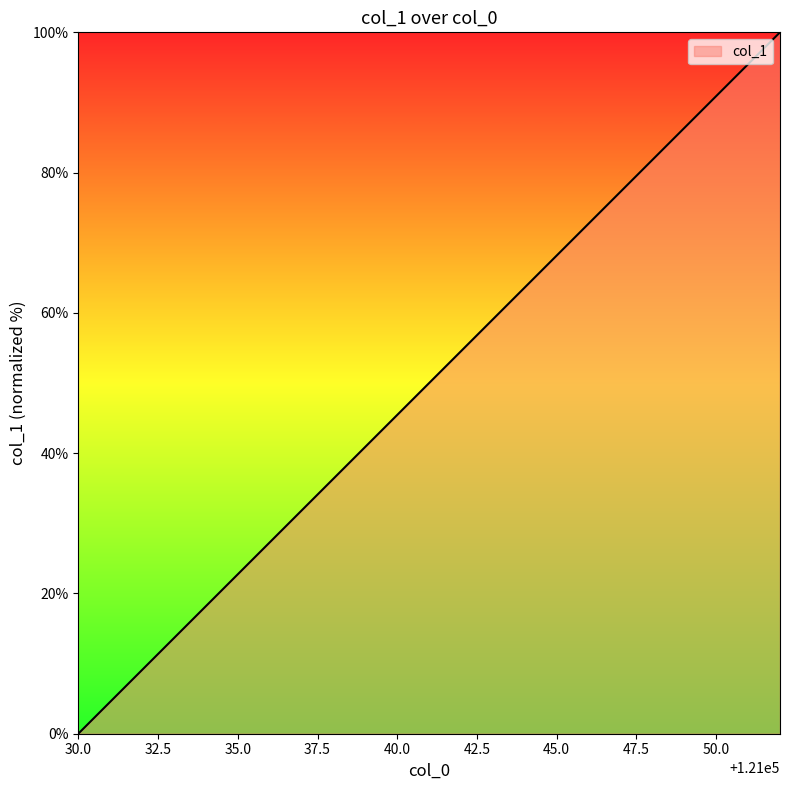

What is the maximum value shown in the chart?

100.0